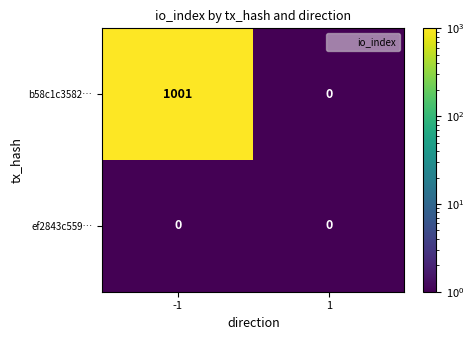

Which series has the largest range (max minus min)?

b58c1c3582…